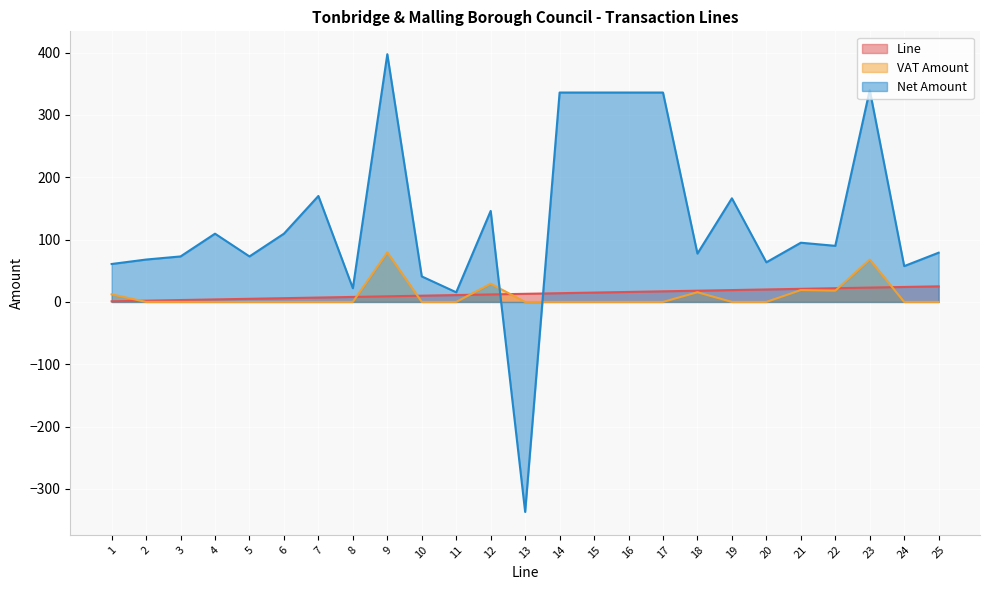

What is the difference between the maximum and second lowest values in the VAT Amount series?

79.5